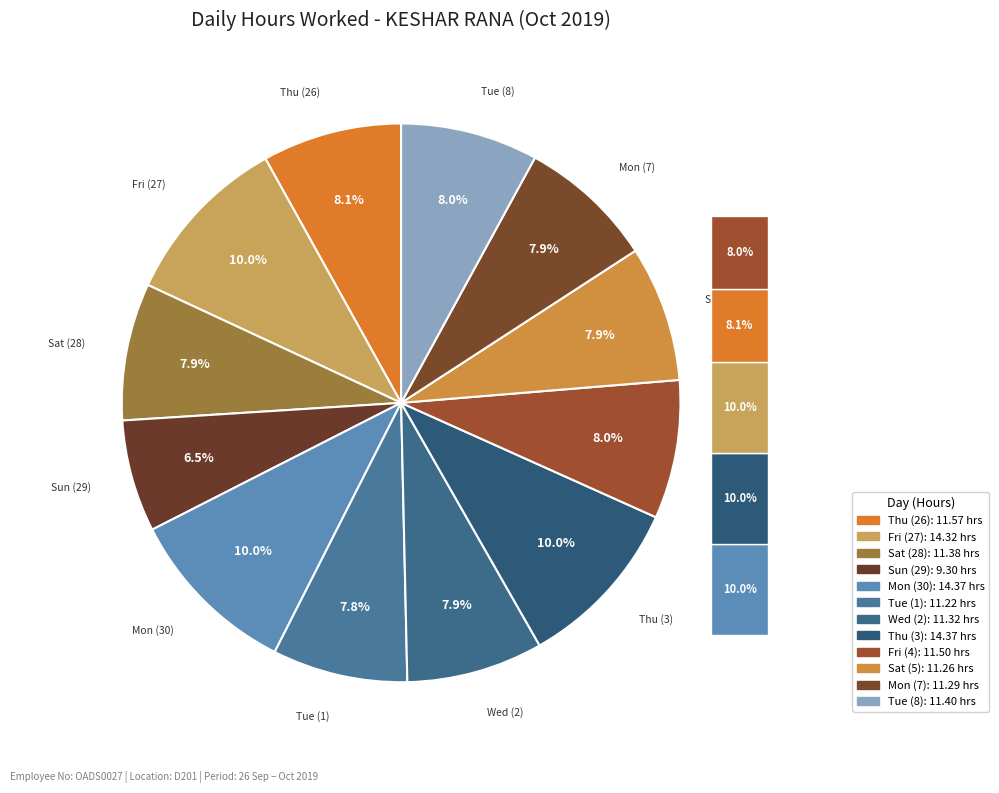

How much of the chart is everything except Wed (2)?

92.1%